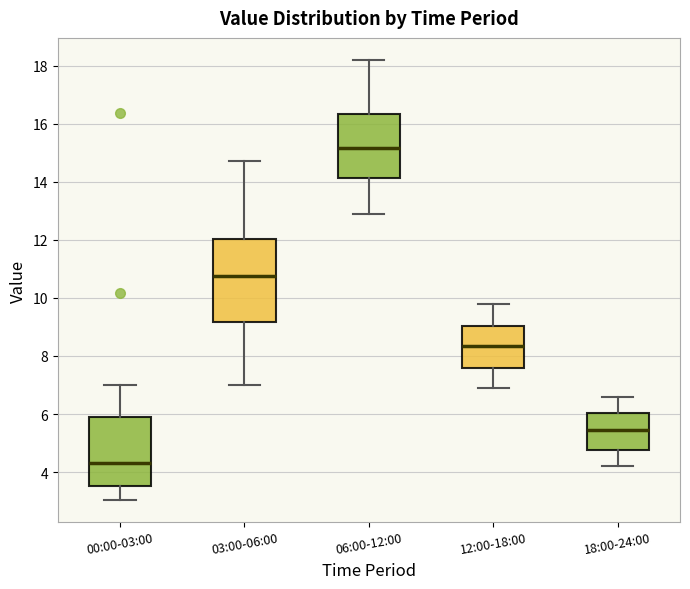

Where does the upper whisker of the box for 12:00-18:00 end on the y-axis? The values are not printed on the chart, so give them approximately, as read against the axis.

9.8